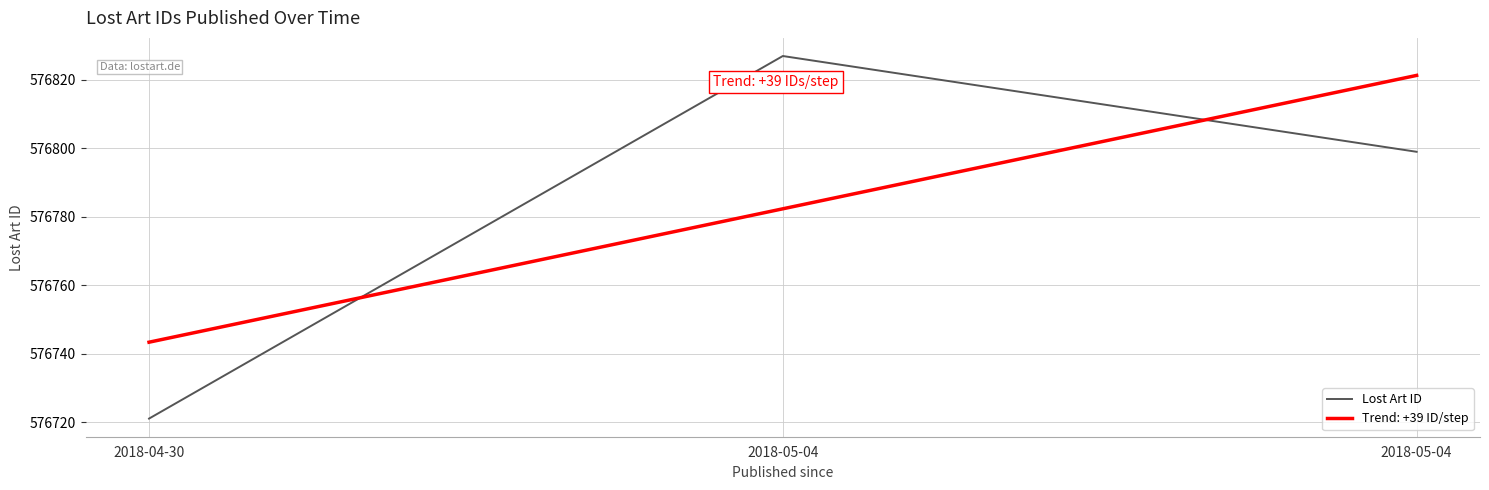

Reading left to right, list all the values displayed in this chart.

576721	576827	576799